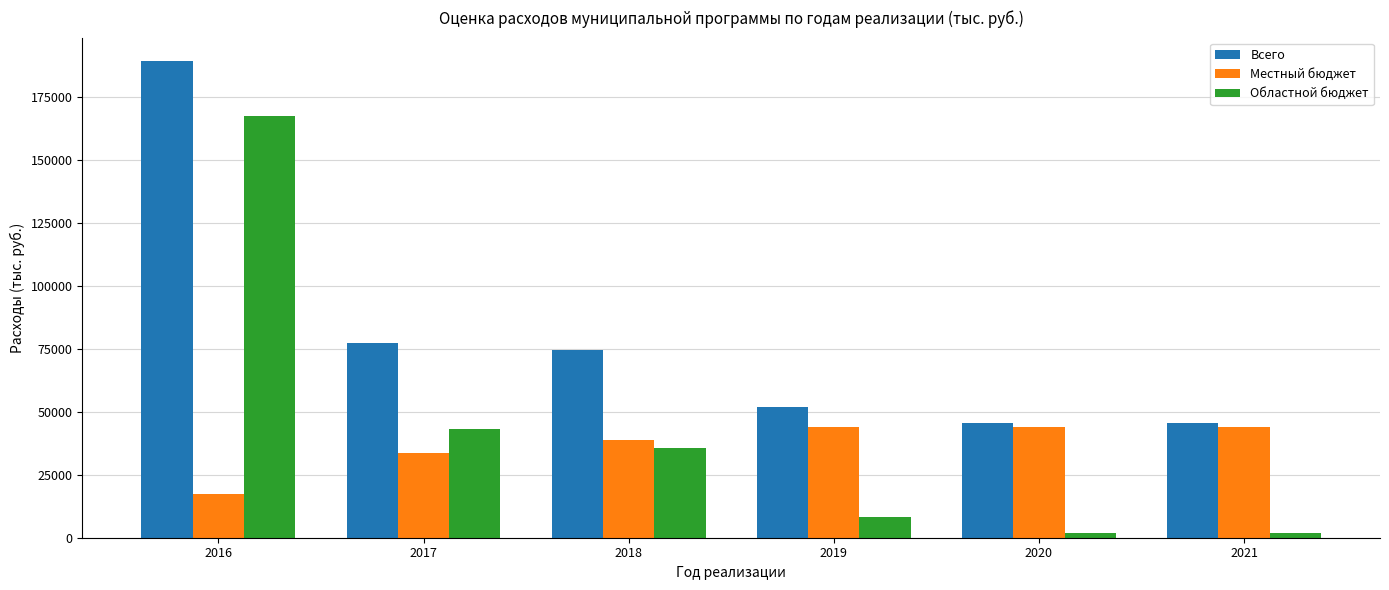

At which label does Местный бюджет first exceed 43776?

2019